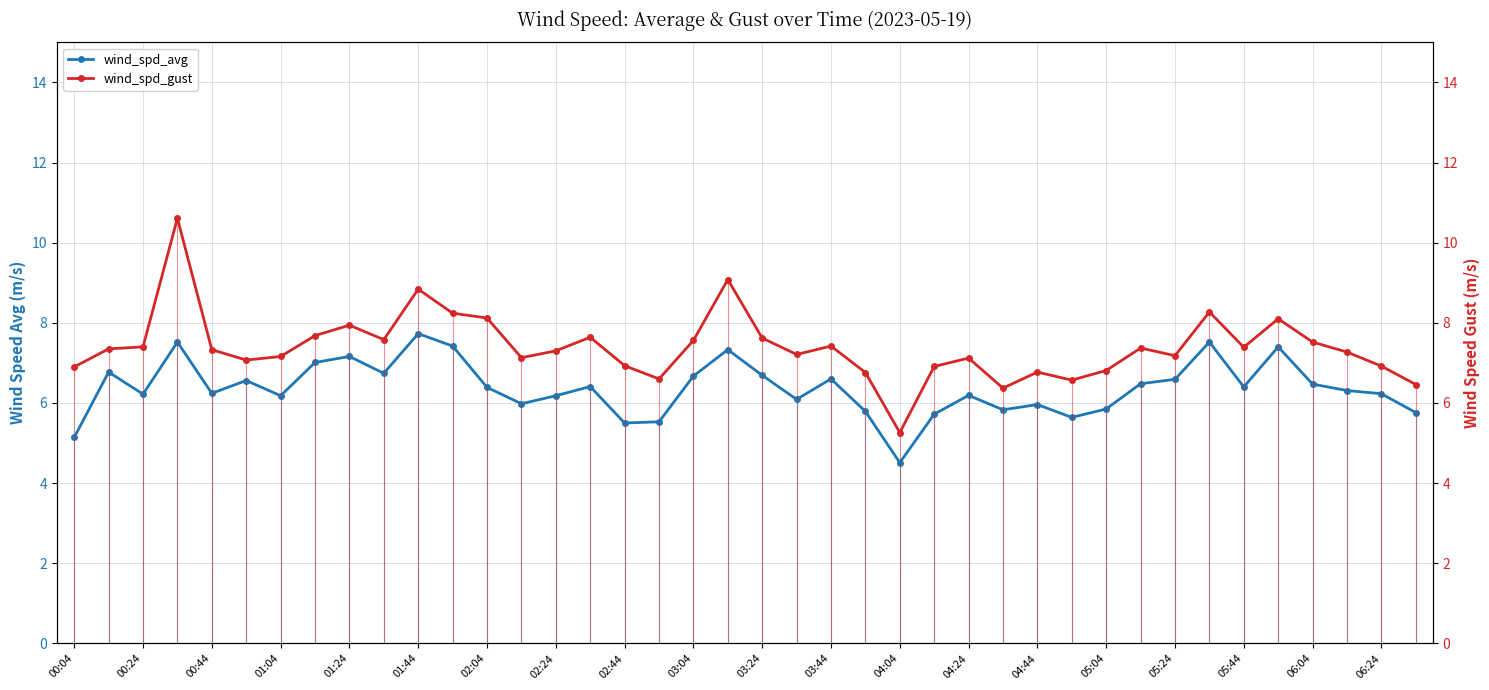

What is the average value of the wind_spd_avg series?

6.4